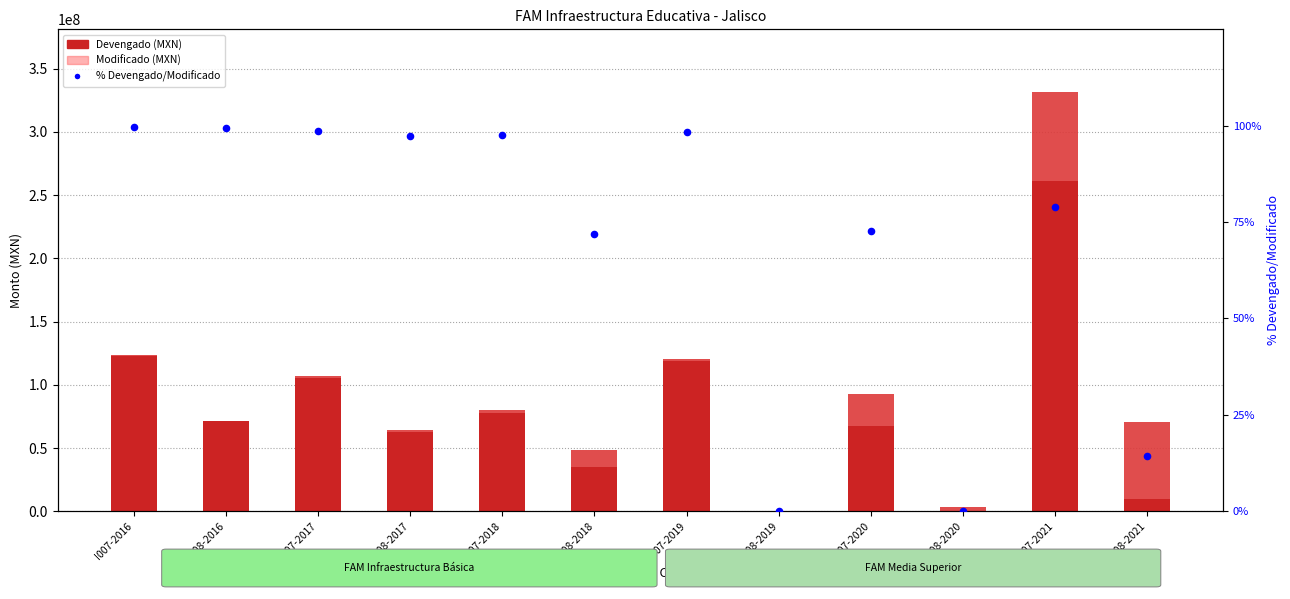

Which series reaches the maximum Y coordinate?

Modificado